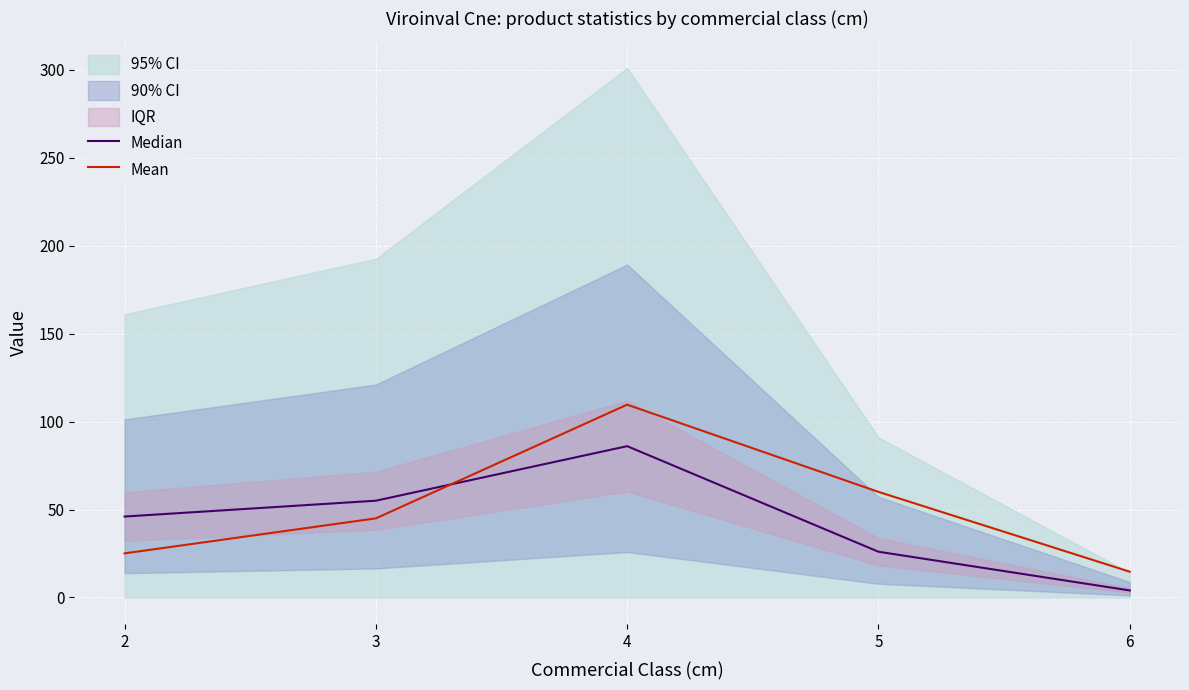

At how many categories does at least one series exceed 18?

4